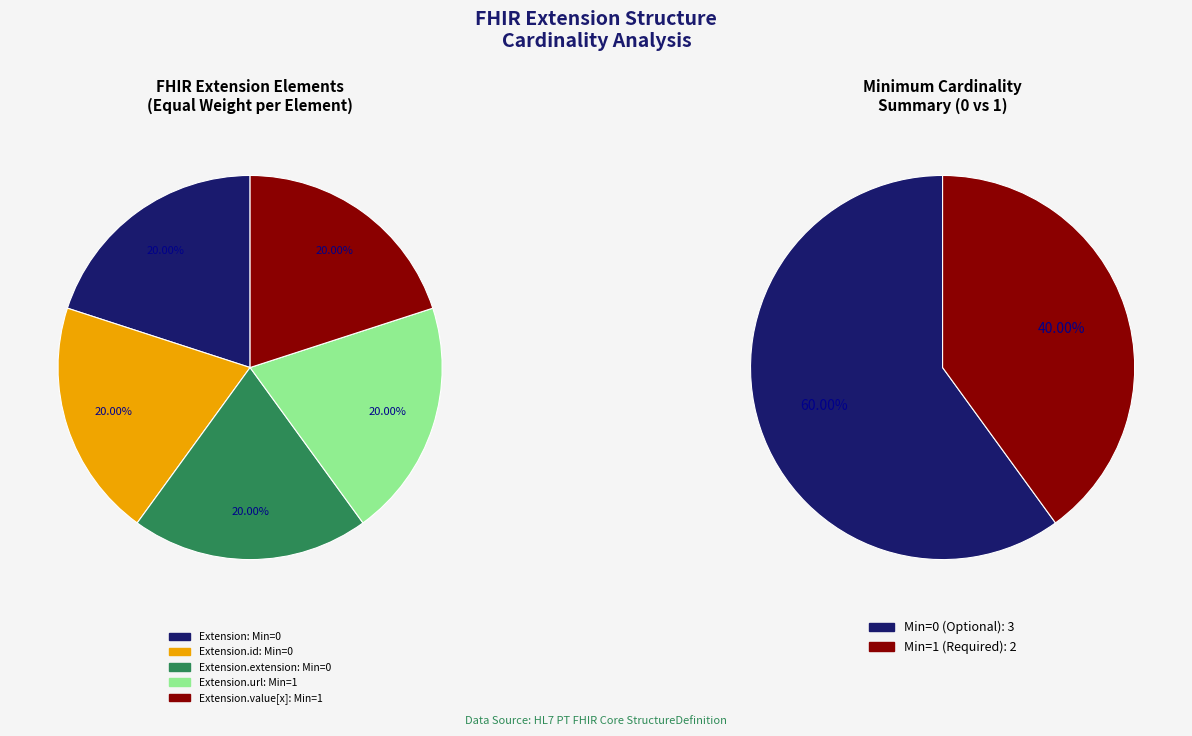

Which slice is the largest?

Extension.url